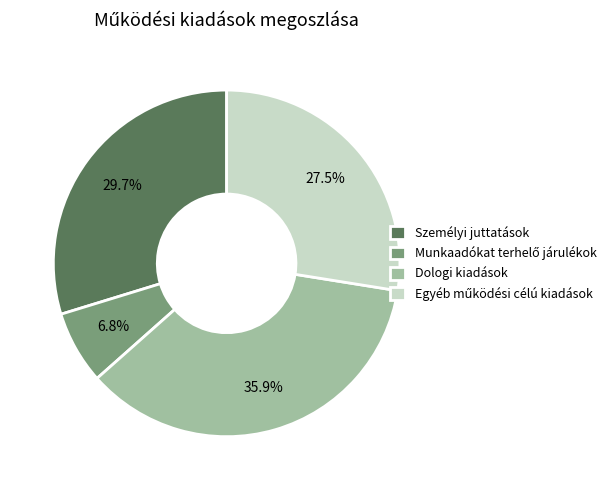

To the nearest percent, what is the average slice percentage?

25%